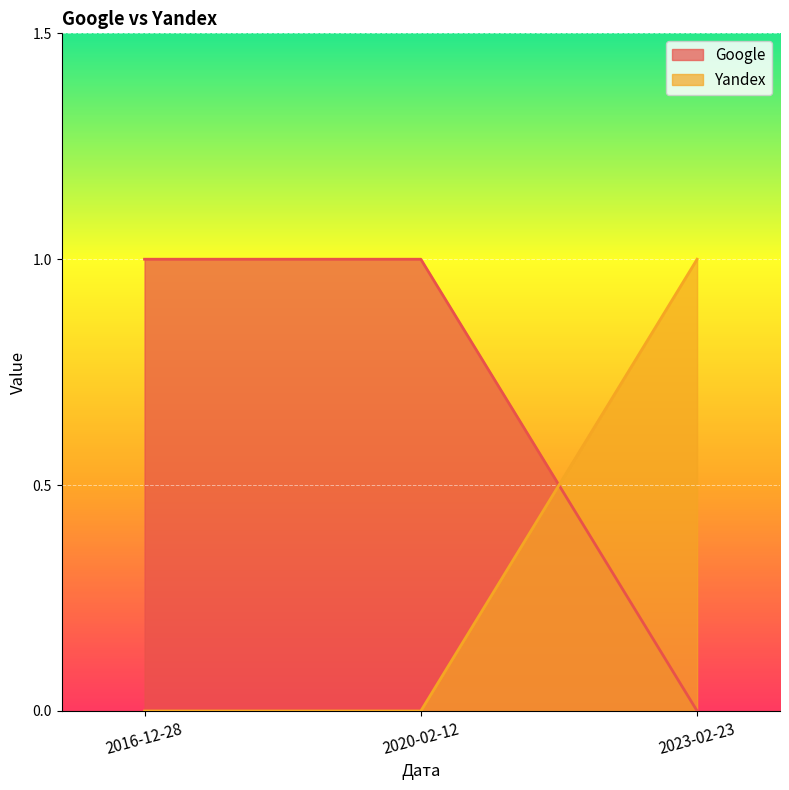

How many series are shown in this chart?

2